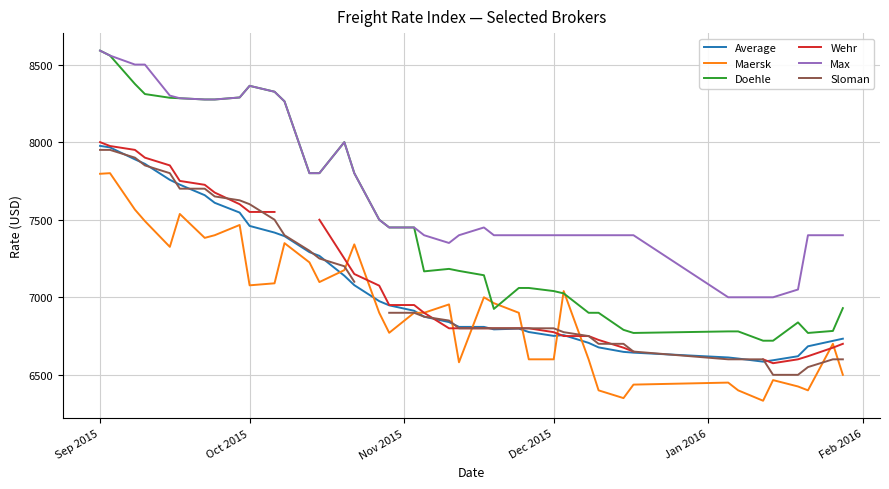

What is the lowest value of the Maersk series?

6333